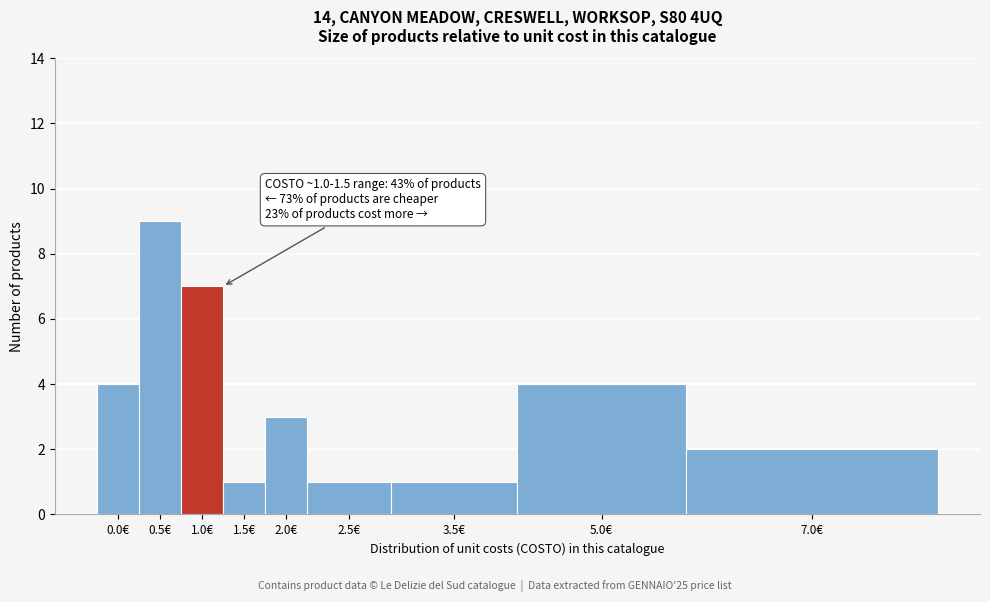

Reading left to right, transcribe all the data shown in this chart.

0.0€=4	0.5€=9	1.0€=7	1.5€=1	2.0€=3	2.5€=1	3.5€=1	5.0€=4	7.0€=2